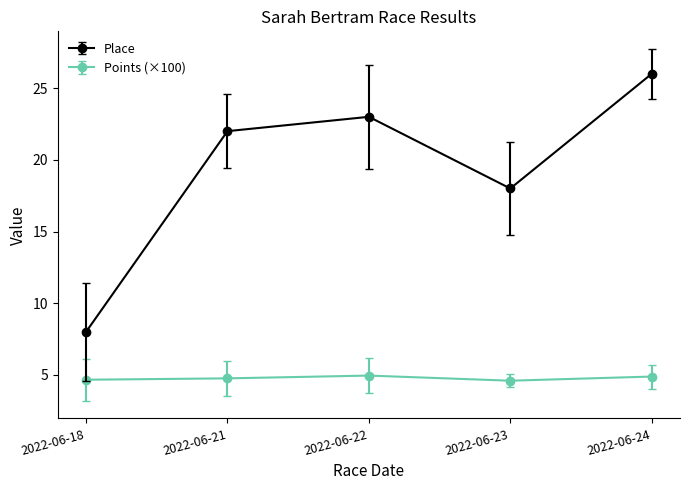

Where is the first local maximum for Place?

2022-06-22